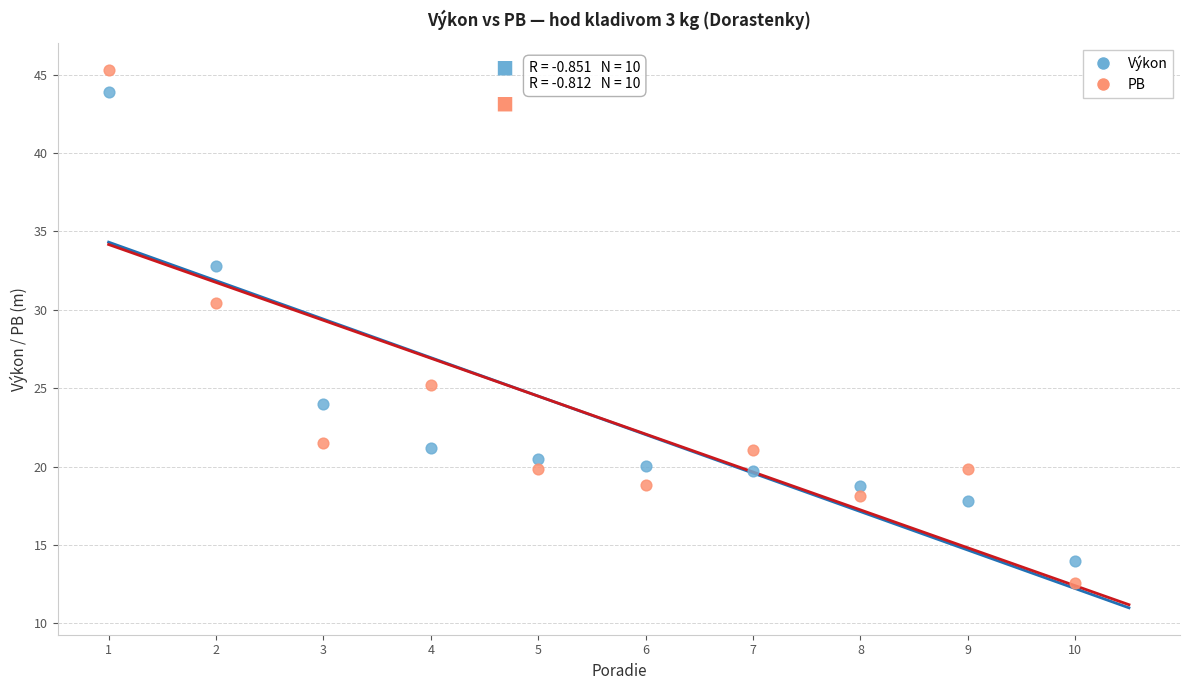

Which series has the widest spread of Y values?

PB